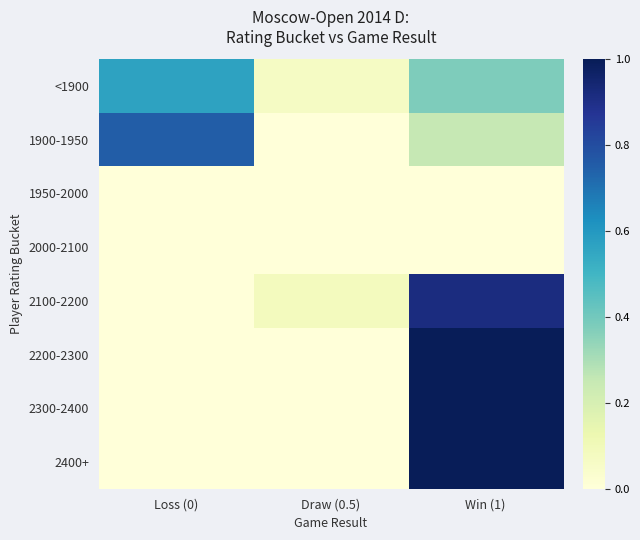

What is the difference between the highest and lowest values at Loss (0)?

0.8